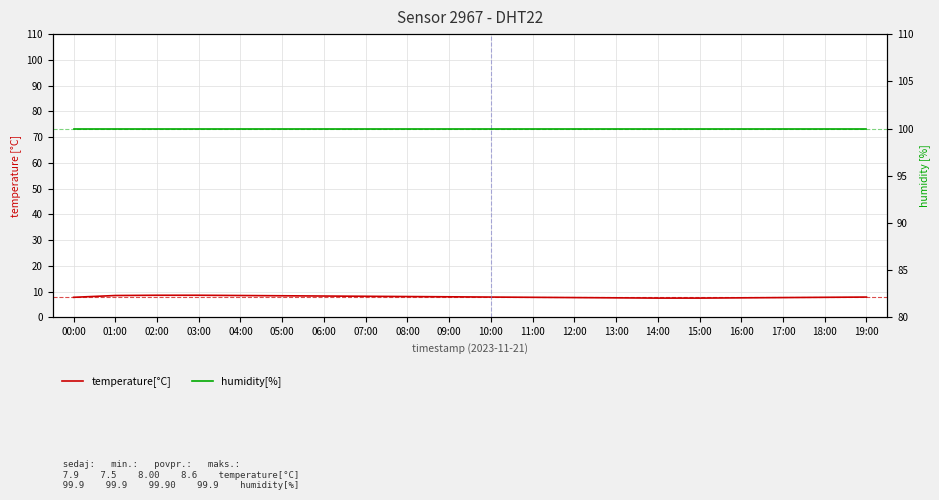

Reading left to right, list all the values displayed in this chart.

temperature[°C]: 7.8	8.5	8.6	8.6	8.5	8.4	8.3	8.2	8.1	8.0	7.9	7.8	7.7	7.6	7.5	7.5	7.6	7.7	7.8	7.9
humidity[%]: 99.9	99.9	99.9	99.9	99.9	99.9	99.9	99.9	99.9	99.9	99.9	99.9	99.9	99.9	99.9	99.9	99.9	99.9	99.9	99.9